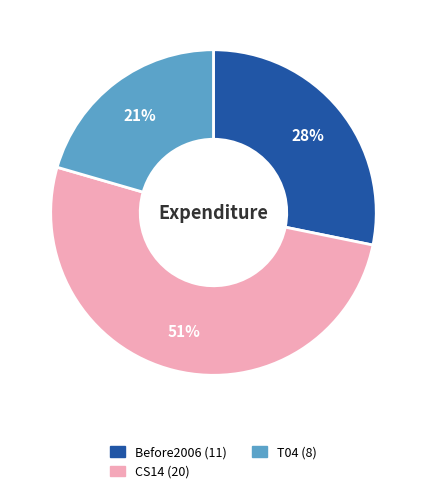

What percentage is the Before2006 slice, to the nearest percent?

28%